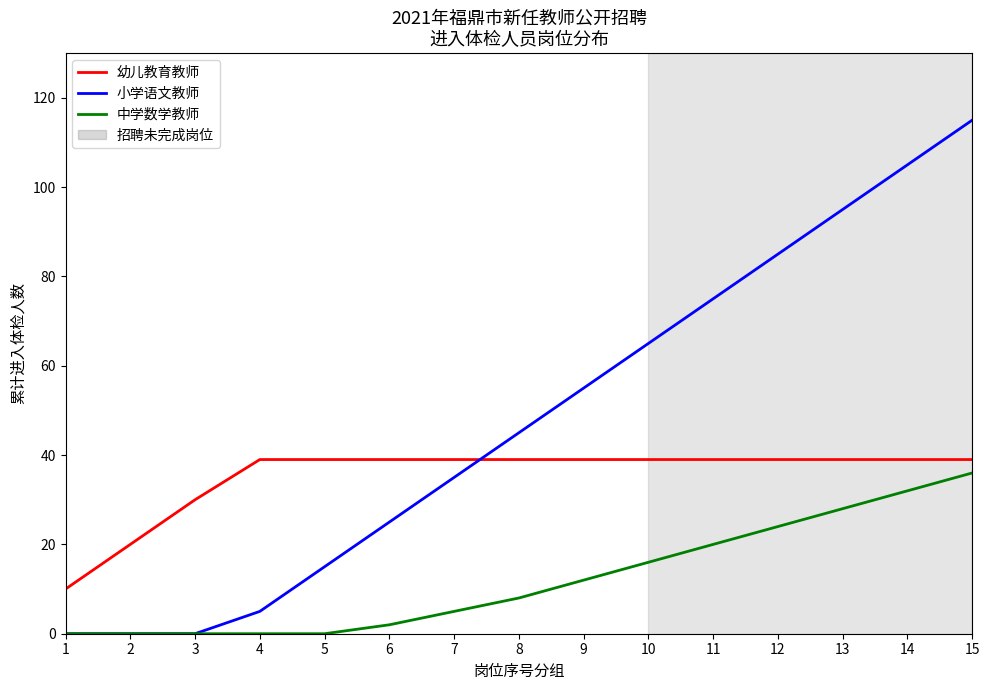

What is the approximate value of 小学语文教师 at 12?

85